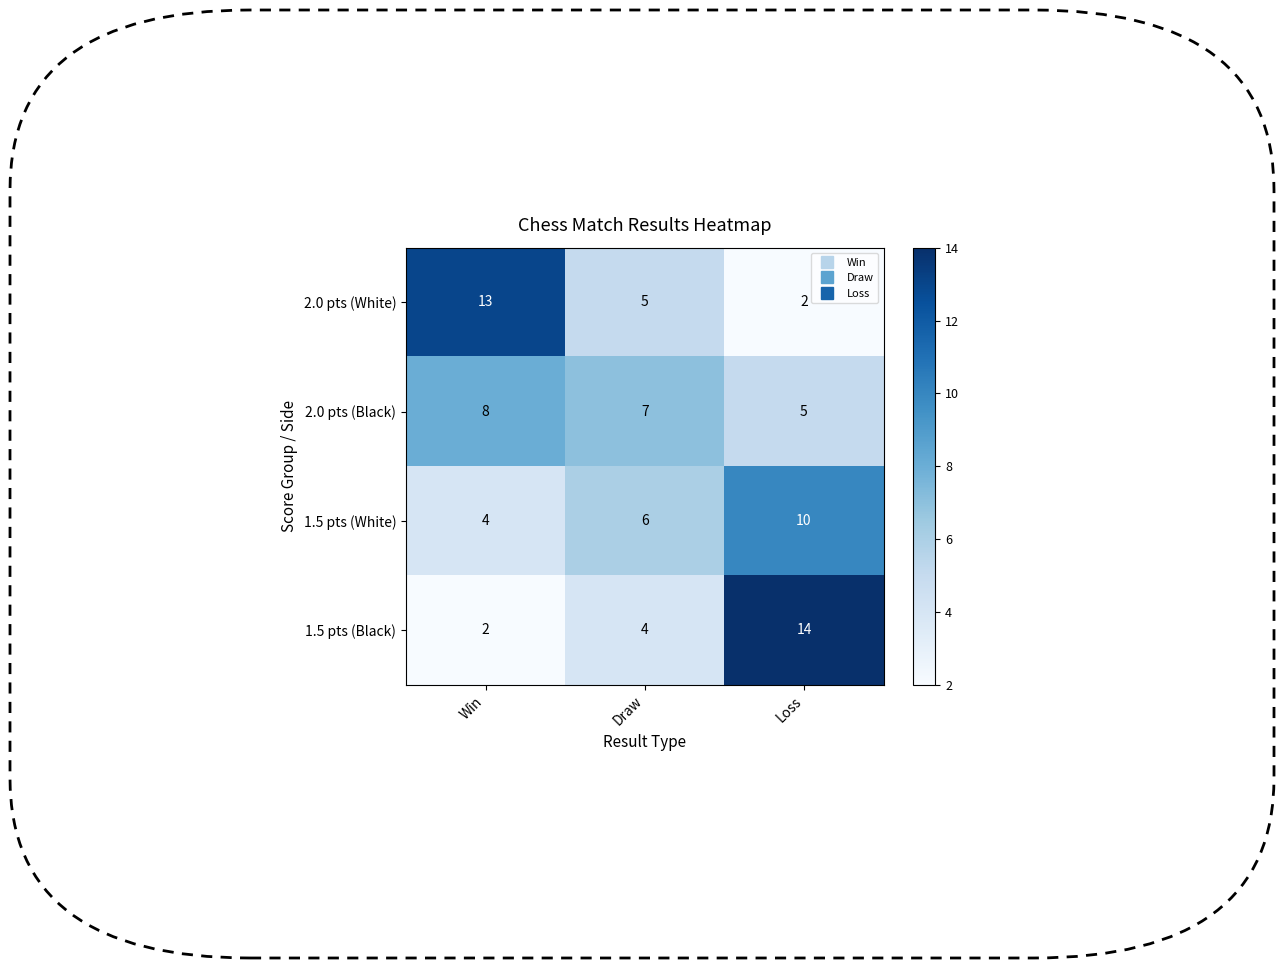

Is it true that 2.0 pts (White) equals 2 at Loss?

True